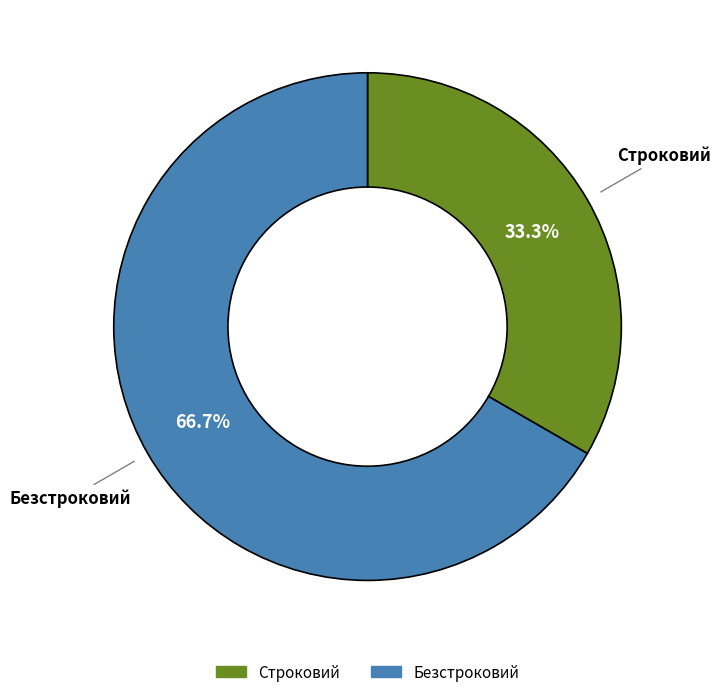

Which category accounts for the majority?

Безстроковий